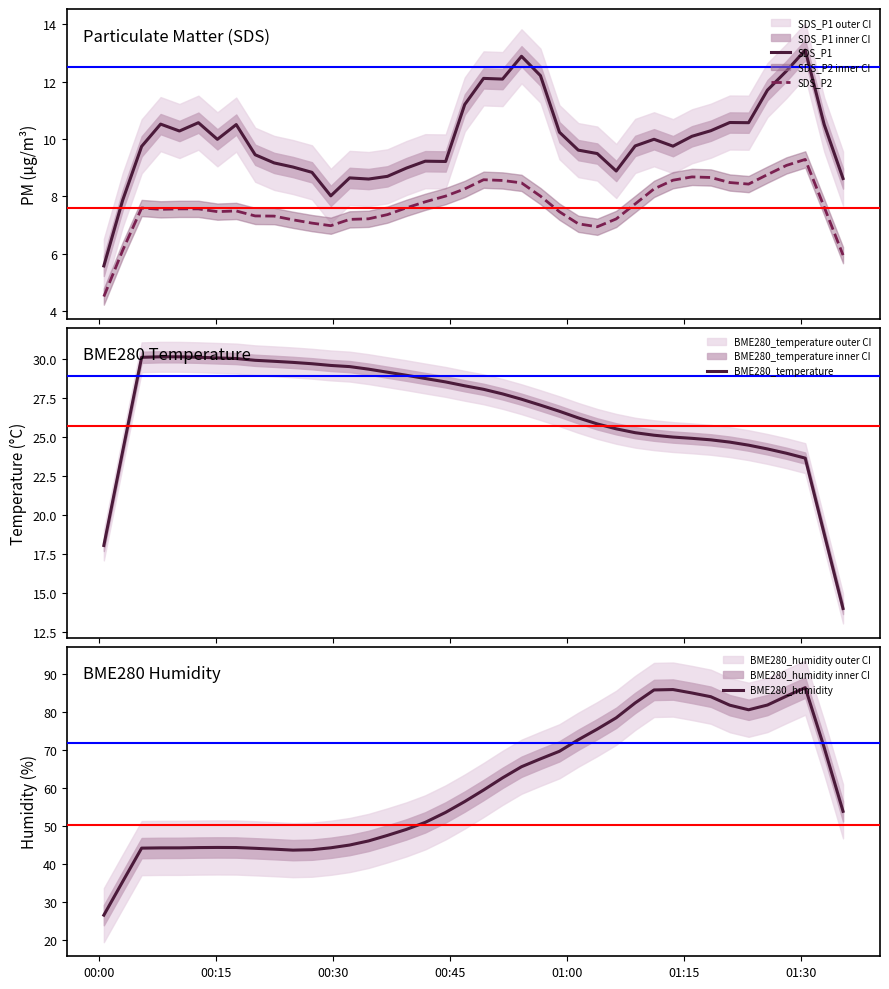

True or false: BME280_temperature and SDS_P2 cross at least once.

False